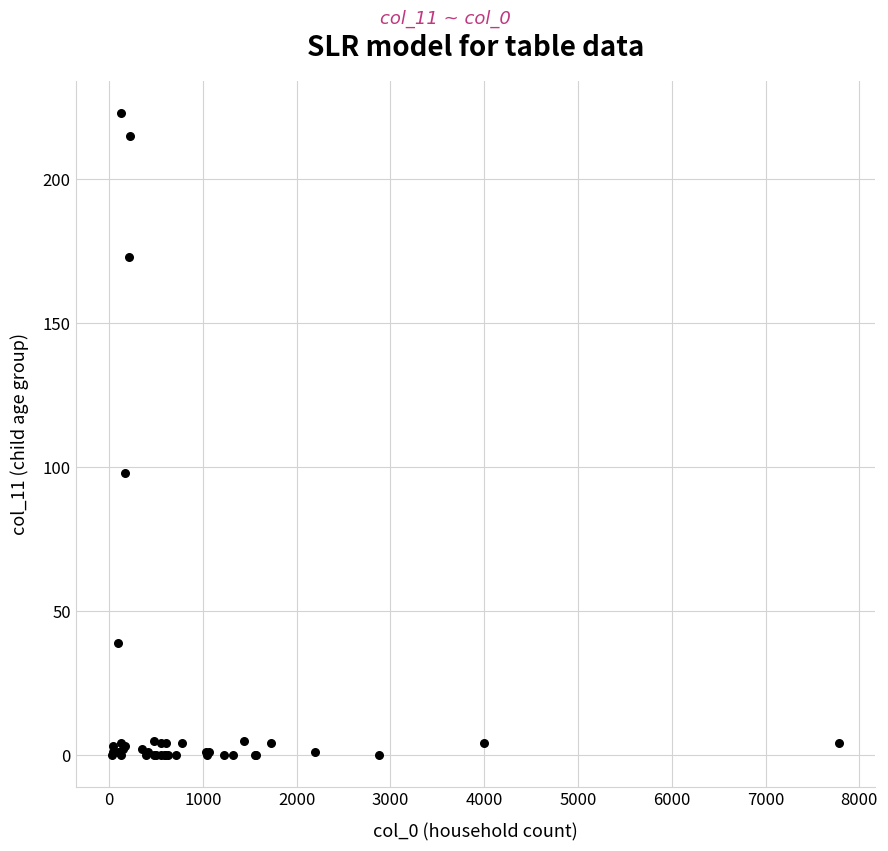

What Y value in the scatter plot is closest to 111?

98